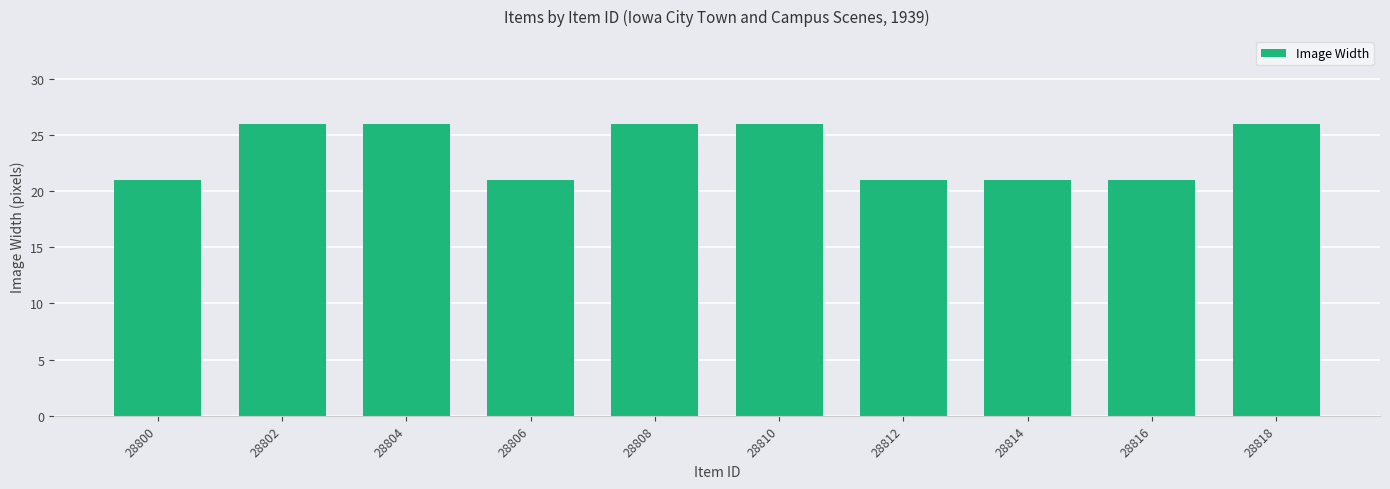

What is the approximate value at 28818?

26